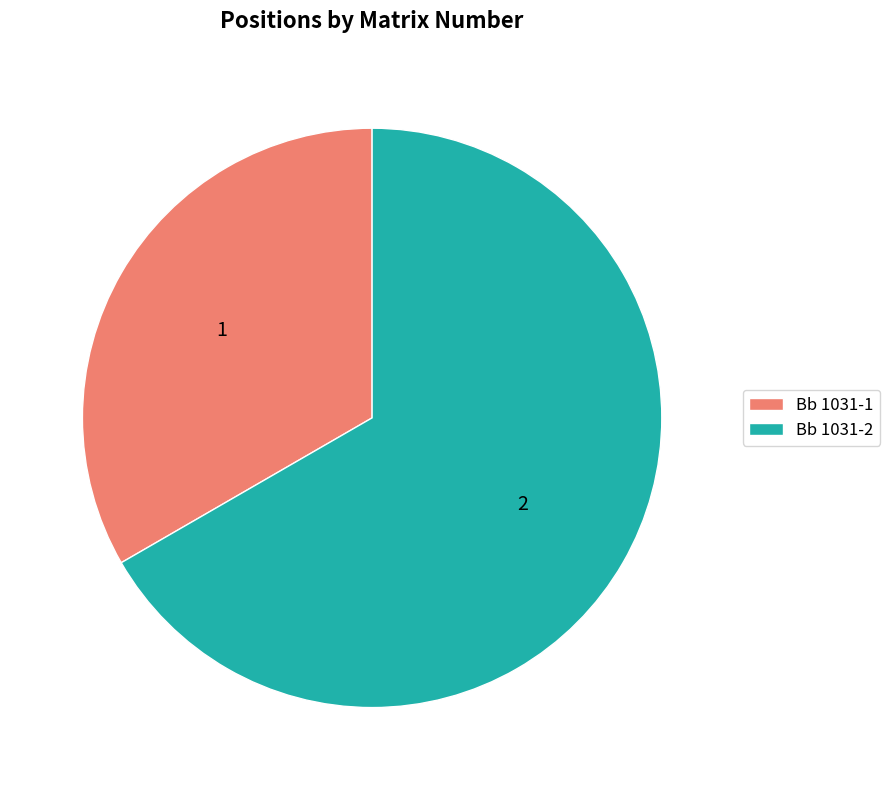

What is the ratio of the value at Bb 1031-2 to the value at Bb 1031-1?

2.0